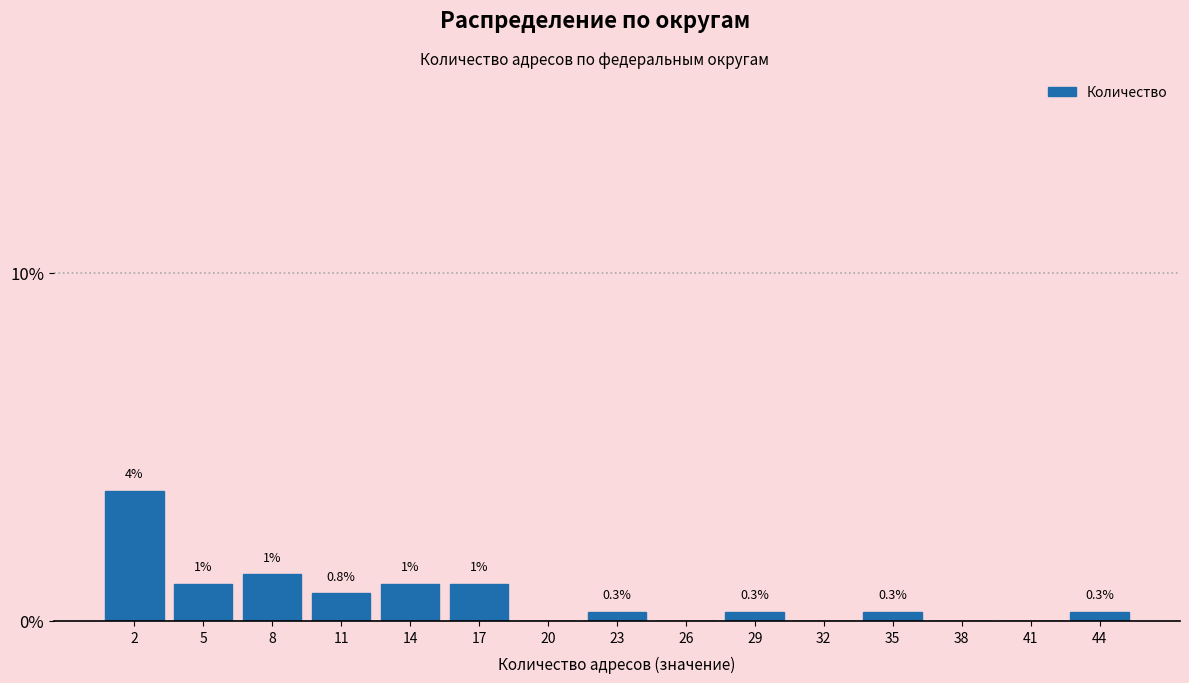

The chart shows a value of 1.4 at 26. True or false?

False